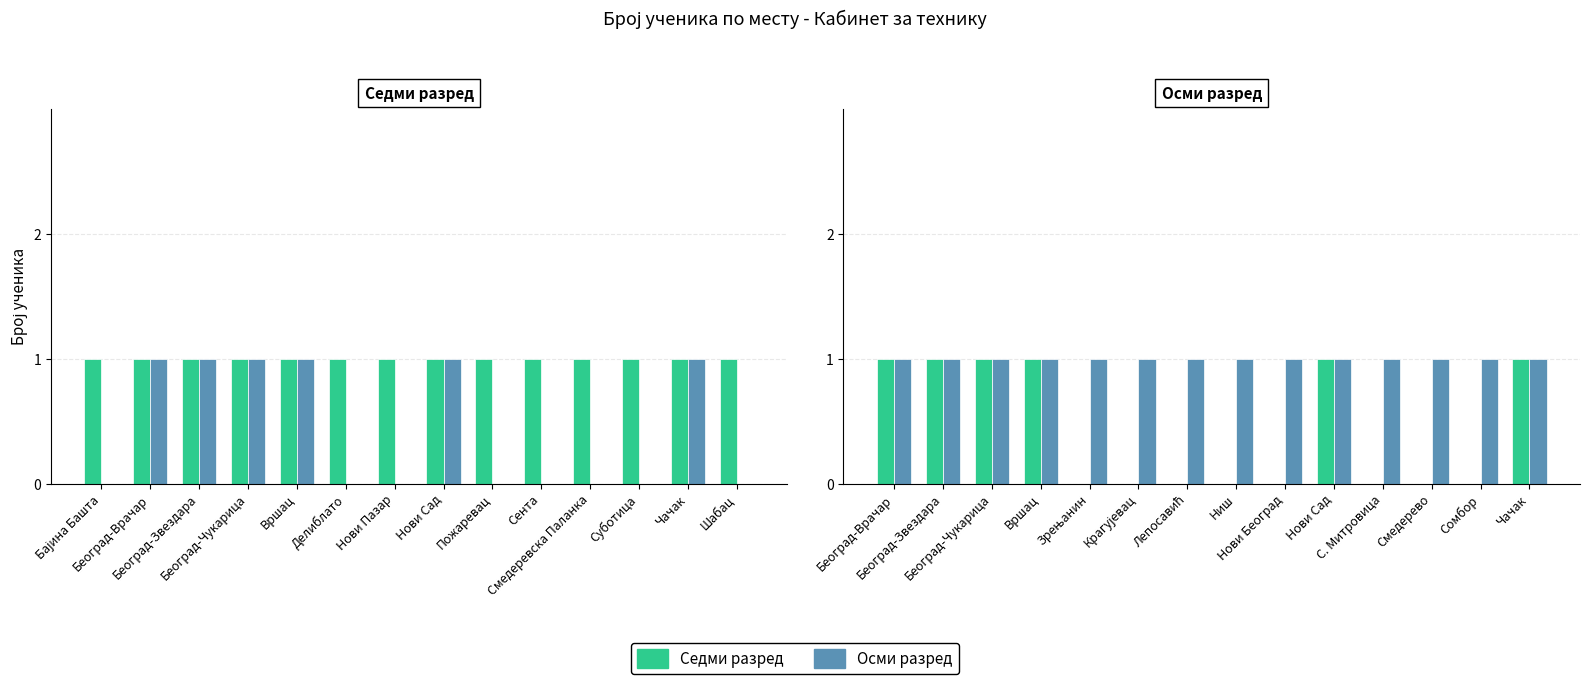

Between Крагујевац and Београд-Чукарица, which is larger?

Београд-Чукарица